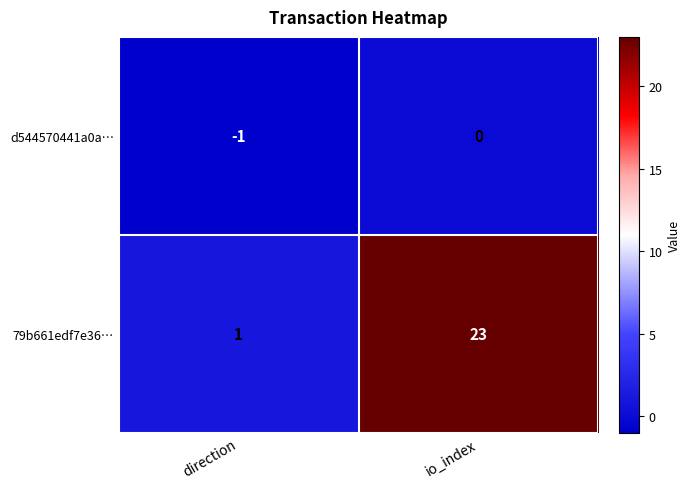

Count the number of data series in this chart.

2